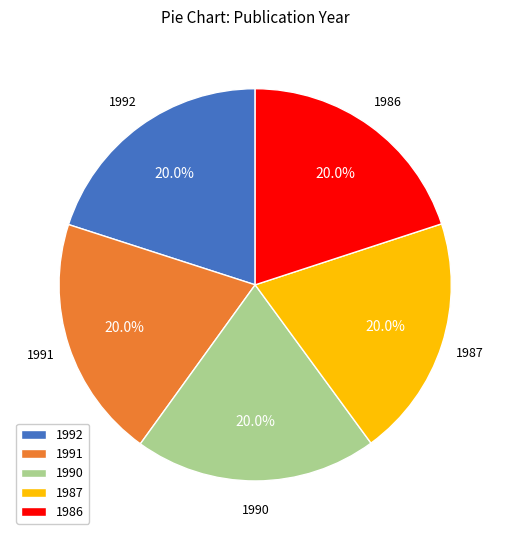

Approximately how many times larger is the value at 1992 compared to 1987?

1.0